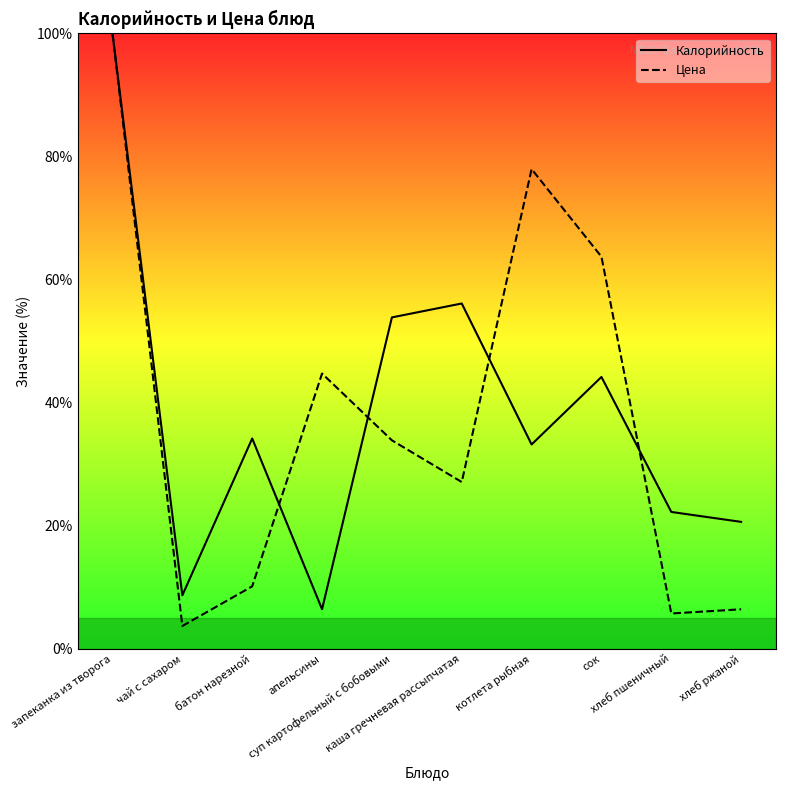

Which series has the largest total across all categories?

Калорийность